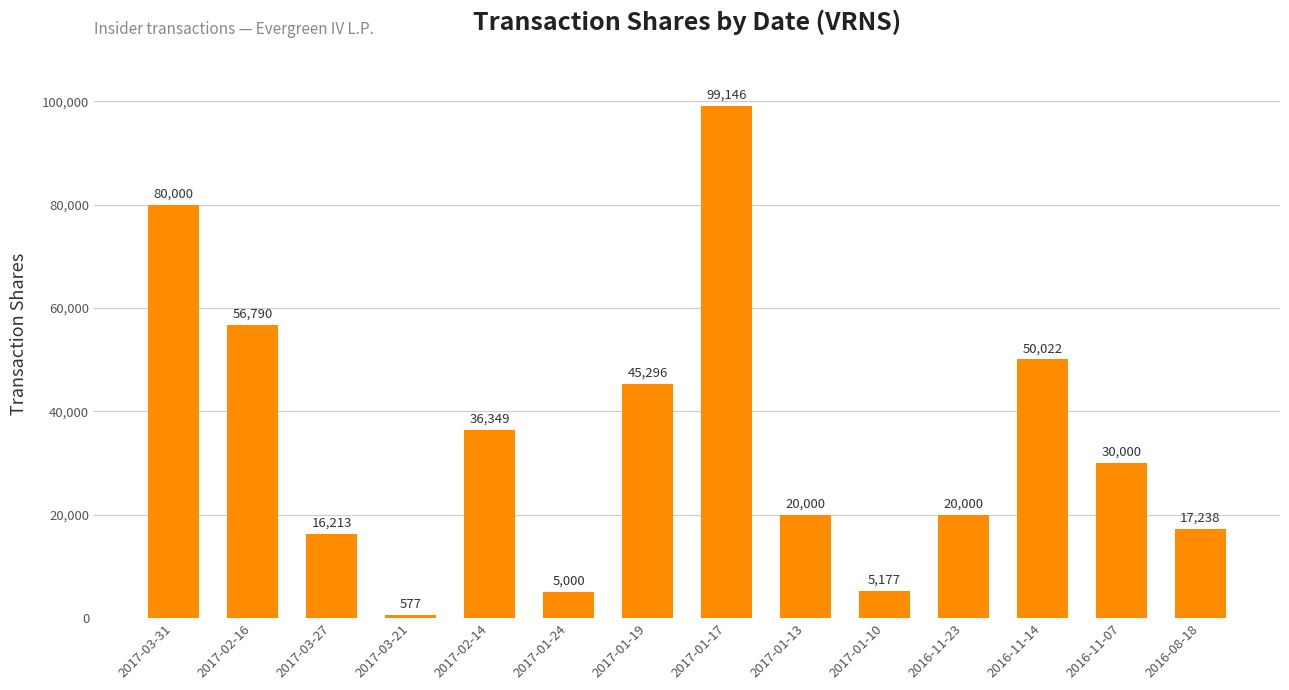

How many data points does each series have?

14